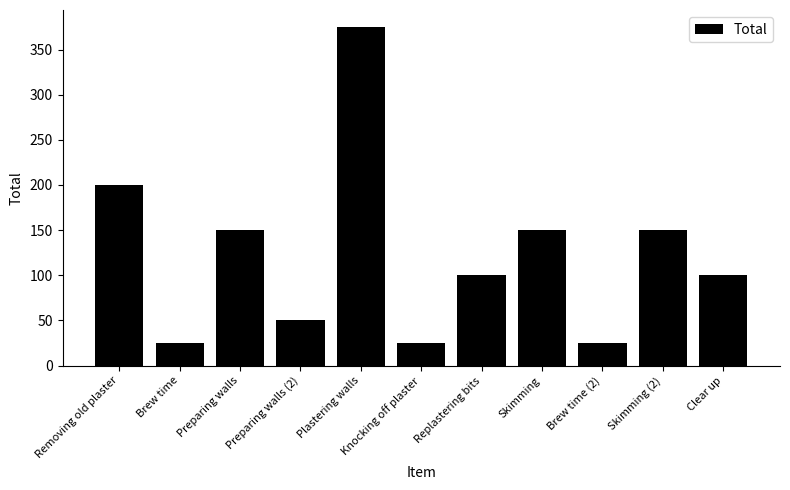

Is it true that the value at Clear up is 163?

False